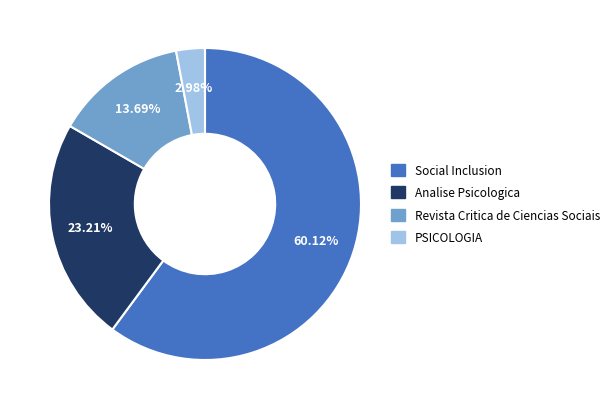

To the nearest percent, what is the difference between the PSICOLOGIA and Analise Psicologica slice percentages?

20%